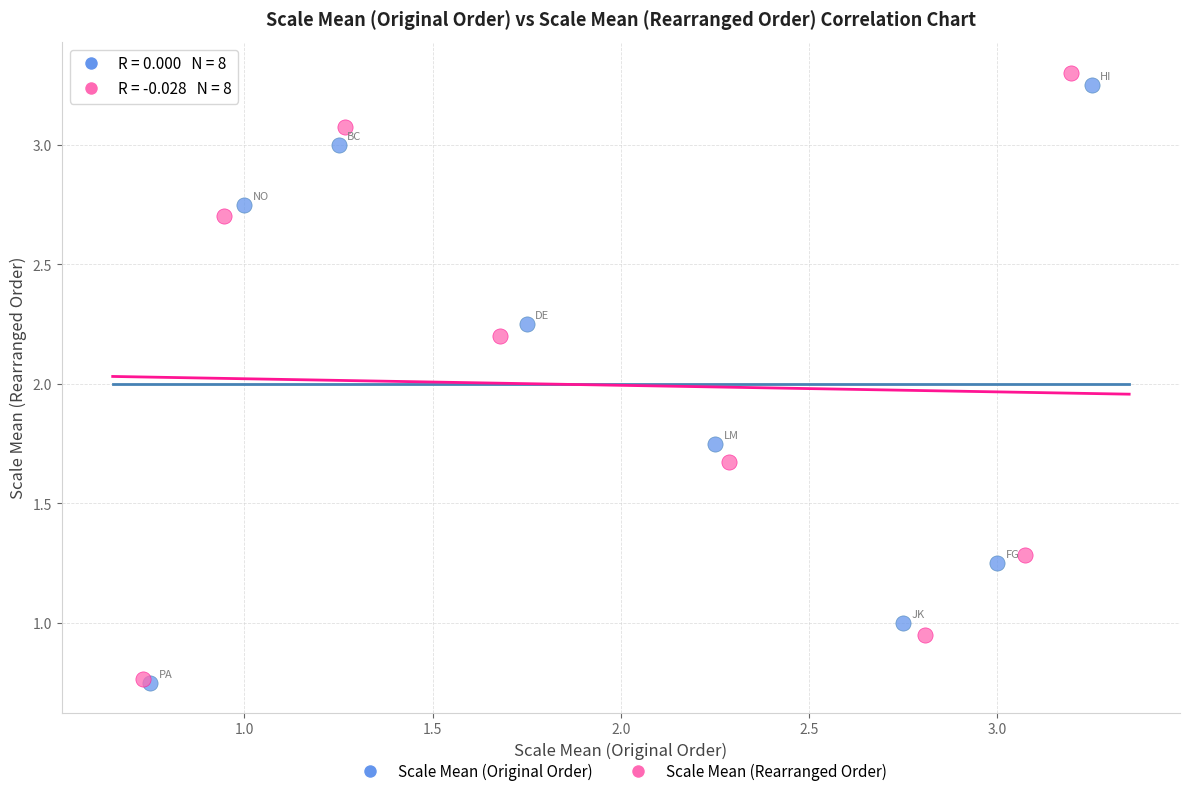

Which series has the largest Y range (max minus min)?

Scale Mean (Rearranged Order)